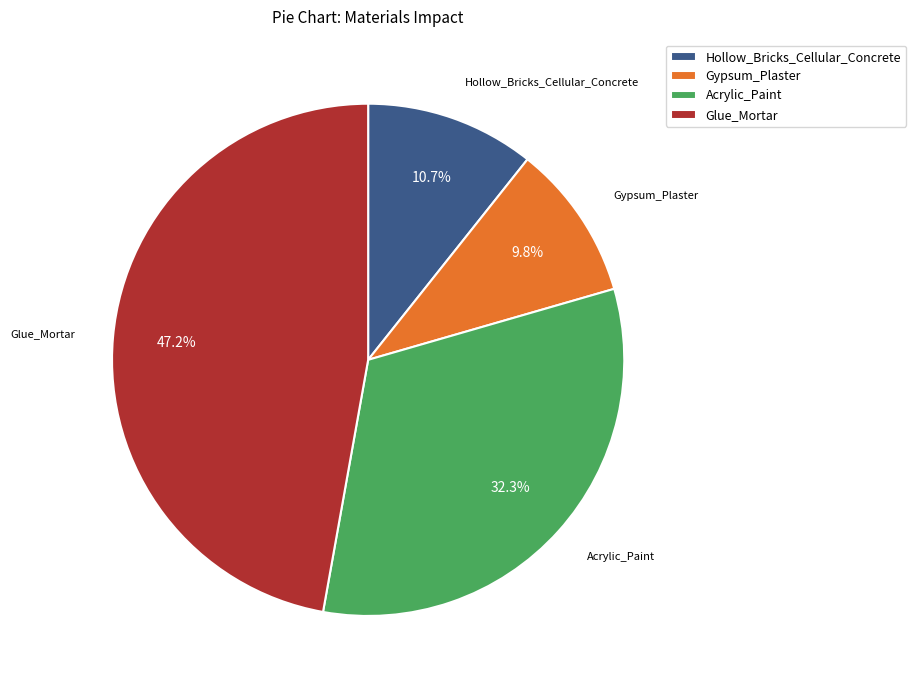

Is it true that Acrylic_Paint is 20% of the pie?

False